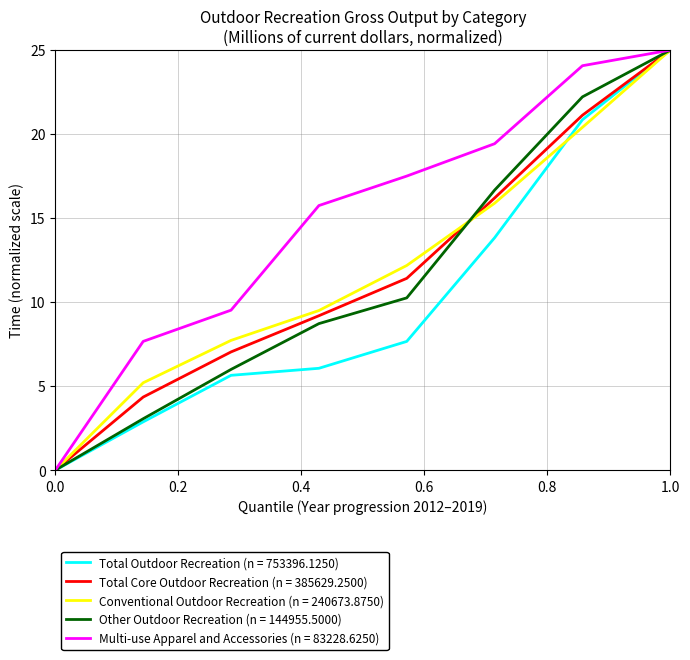

What is the greatest value displayed?

25.0